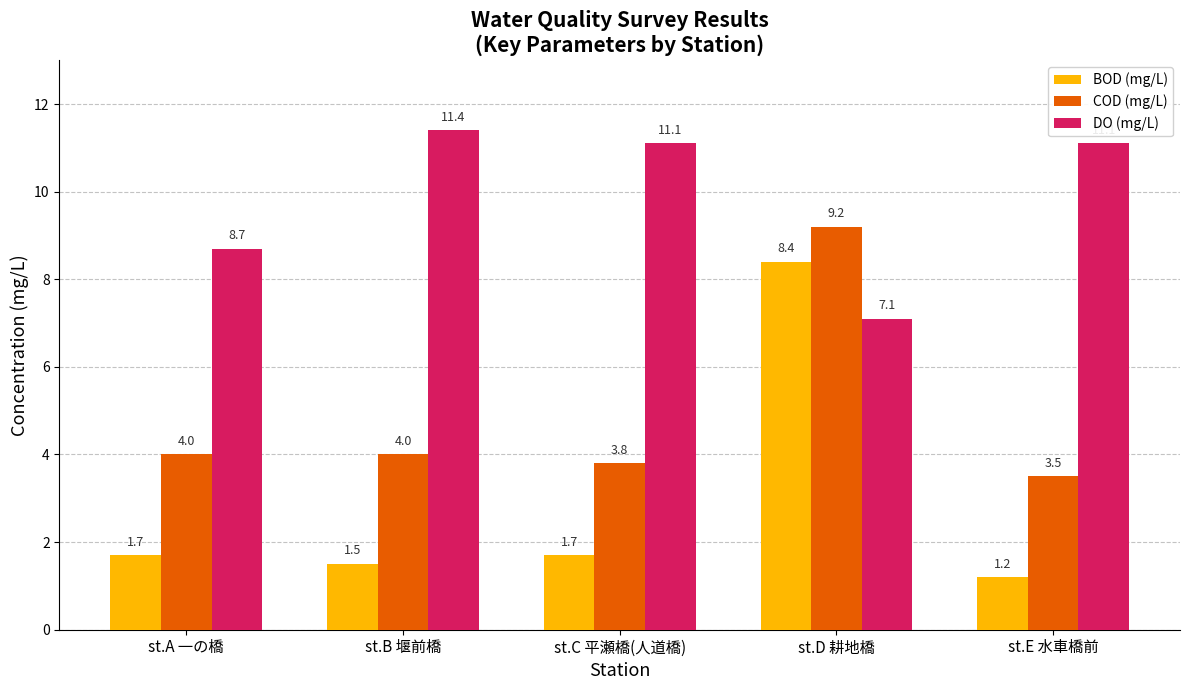

Reading right to left, transcribe all the data shown in this chart.

BOD (mg/L): st.E 水車橋前=1.2	st.D 耕地橋=8.4	st.C 平瀬橋(人道橋)=1.7	st.B 堰前橋=1.5	st.A 一の橋=1.7
COD (mg/L): st.E 水車橋前=3.5	st.D 耕地橋=9.2	st.C 平瀬橋(人道橋)=3.8	st.B 堰前橋=4.0	st.A 一の橋=4.0
DO (mg/L): st.E 水車橋前=11.1	st.D 耕地橋=7.1	st.C 平瀬橋(人道橋)=11.1	st.B 堰前橋=11.4	st.A 一の橋=8.7